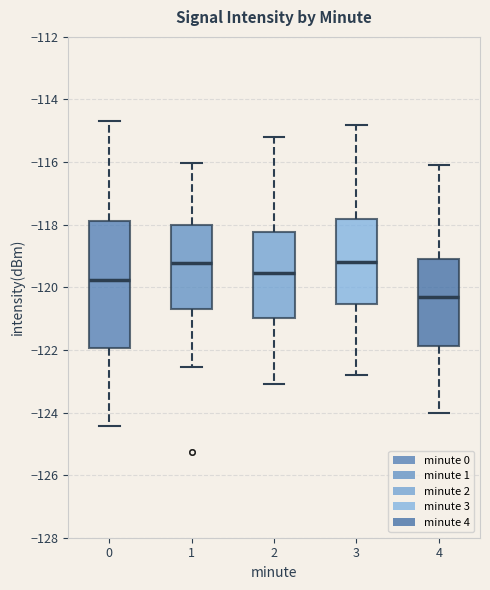

Which box is the tallest, from its lower edge to its upper edge?

0